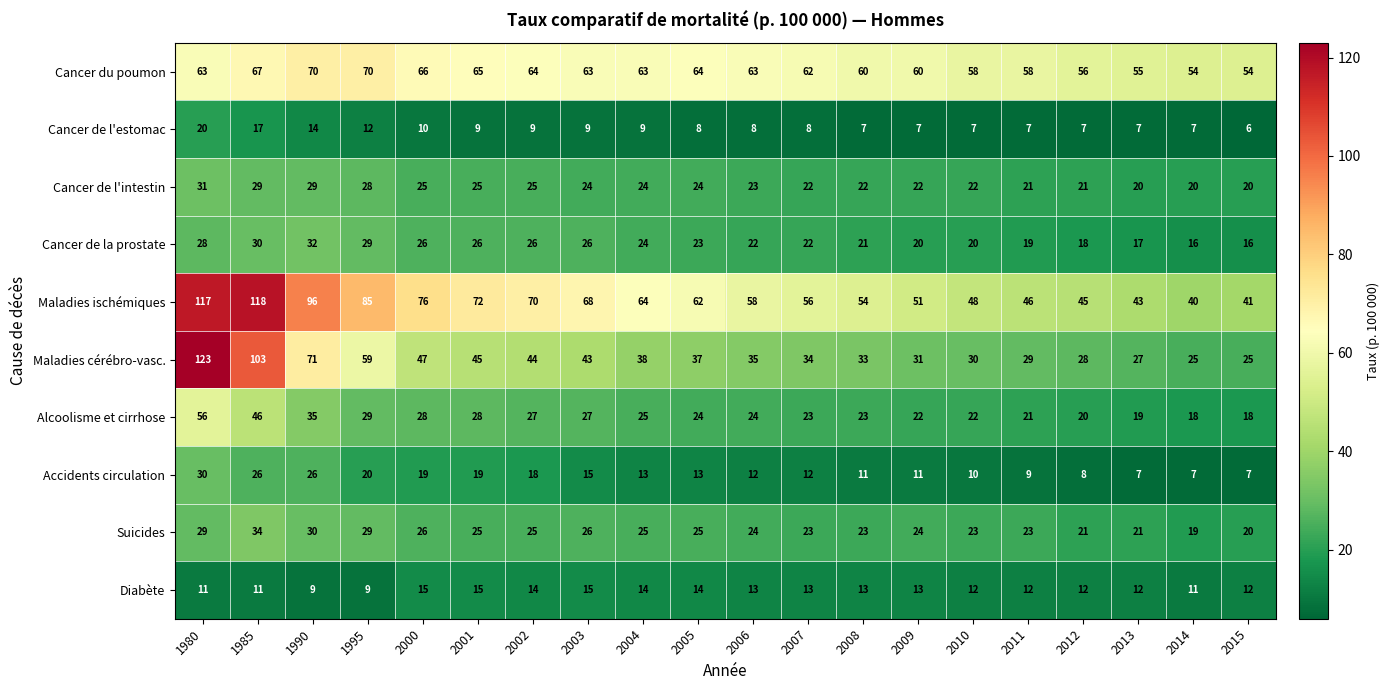

At how many categories does at least one series exceed 69?

7